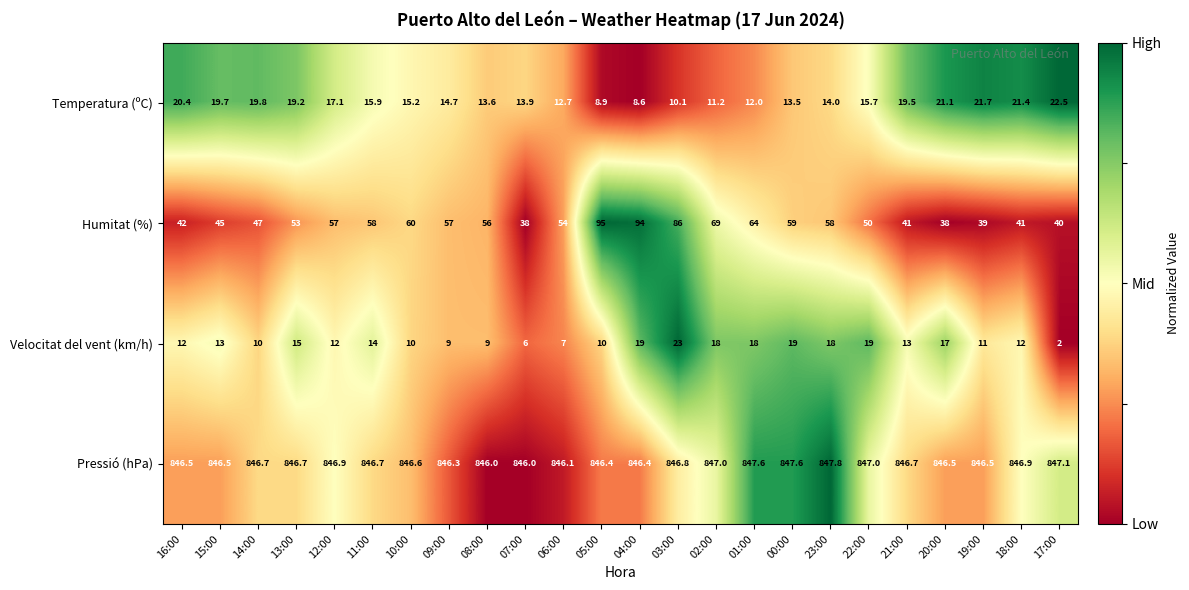

What value does the Temperatura (ºC) series have at 13:00?

19.2